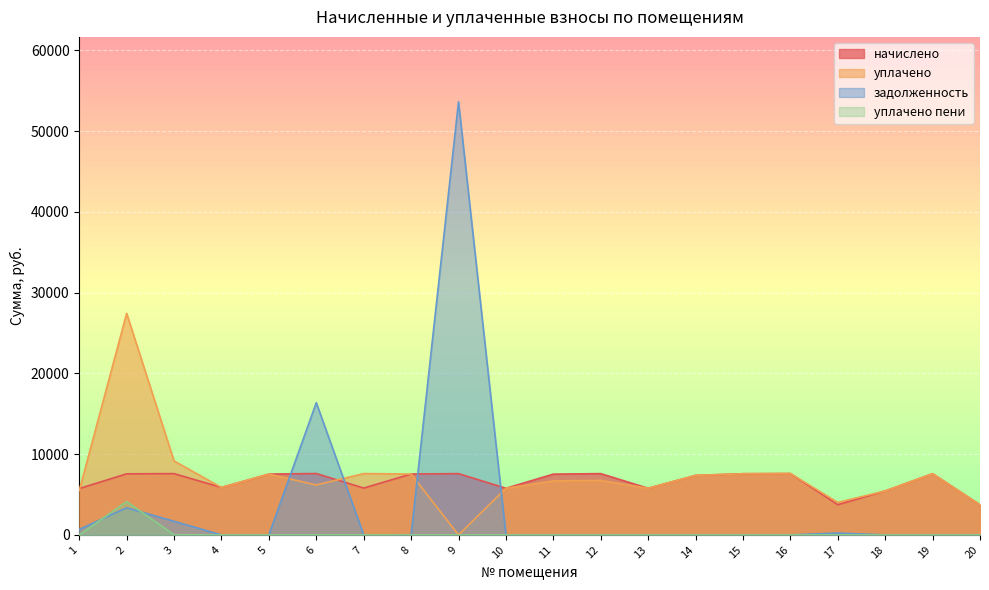

What is the difference between the задолженность values at 13 and 6?

16371.0